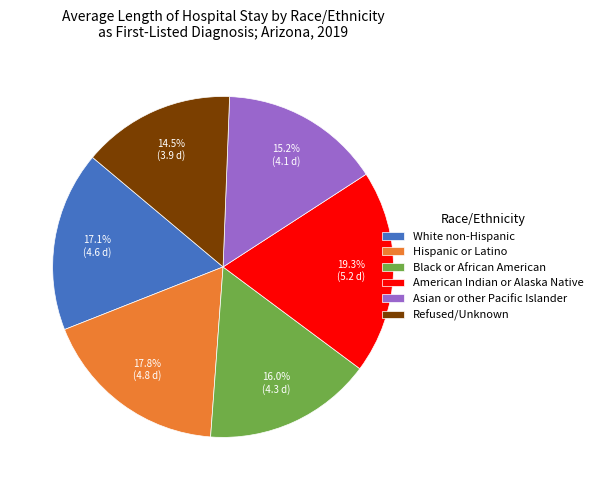

Is the sum of Black or African American and Hispanic or Latino greater than half?

No